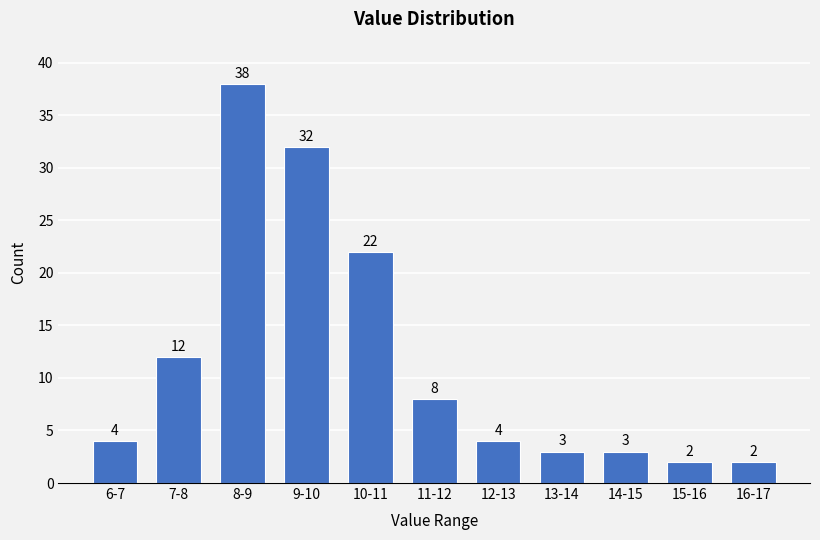

Reading right to left, what are all the values shown in this chart?

2	2	3	3	4	8	22	32	38	12	4